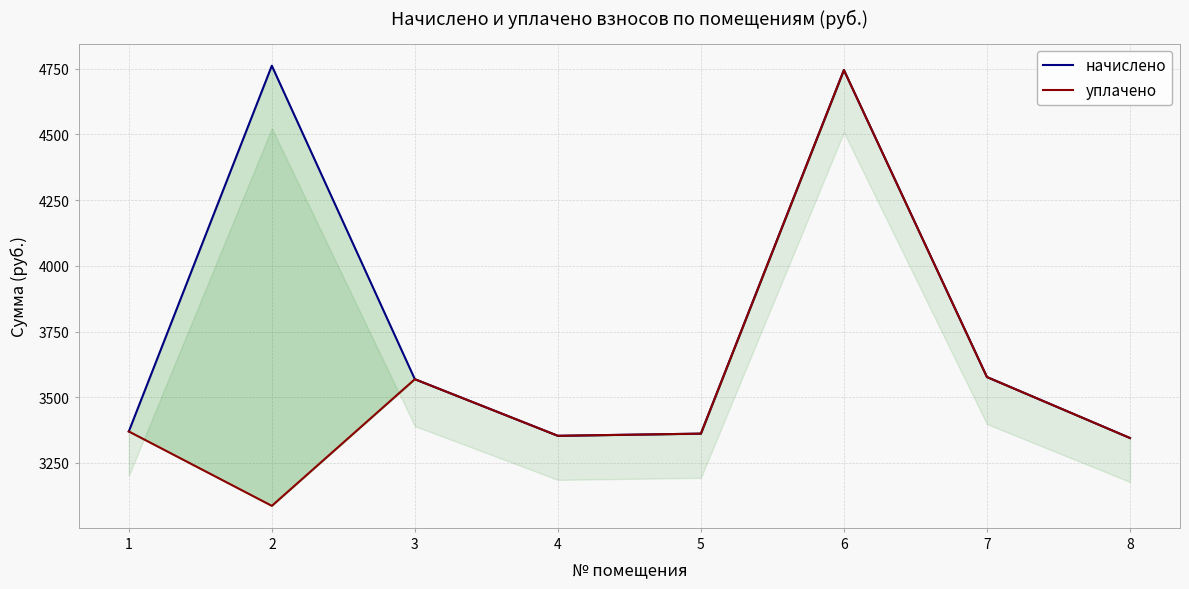

Which series has the largest range (max minus min)?

уплачено